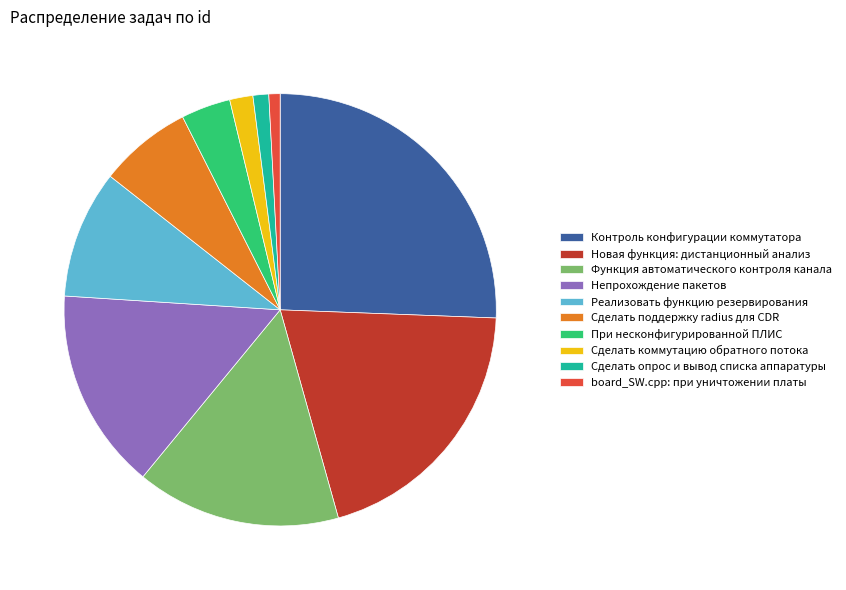

Is the sum of Непрохождение пакетов and Сделать коммутацию обратного потока greater than half?

No